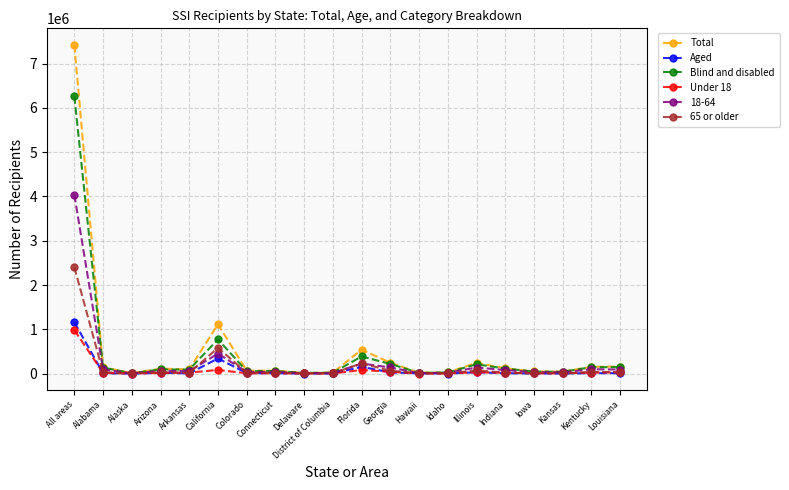

The 65 or older series shows 2402843 at All areas. True or false?

True